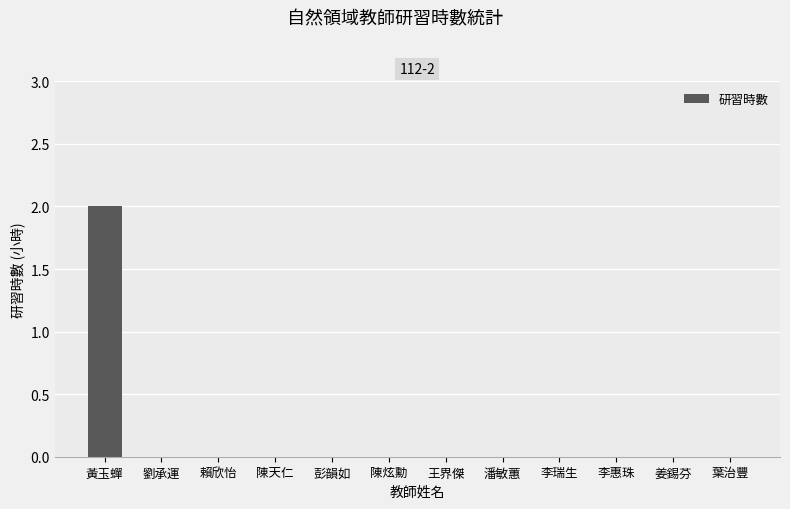

Is it true that the value at 姜錫芬 is -1?

False